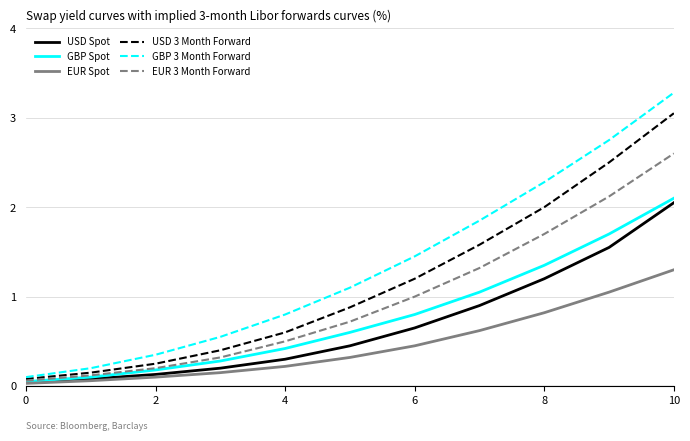

True or false: EUR 3 Month Forward and GBP 3 Month Forward intersect in this chart.

False